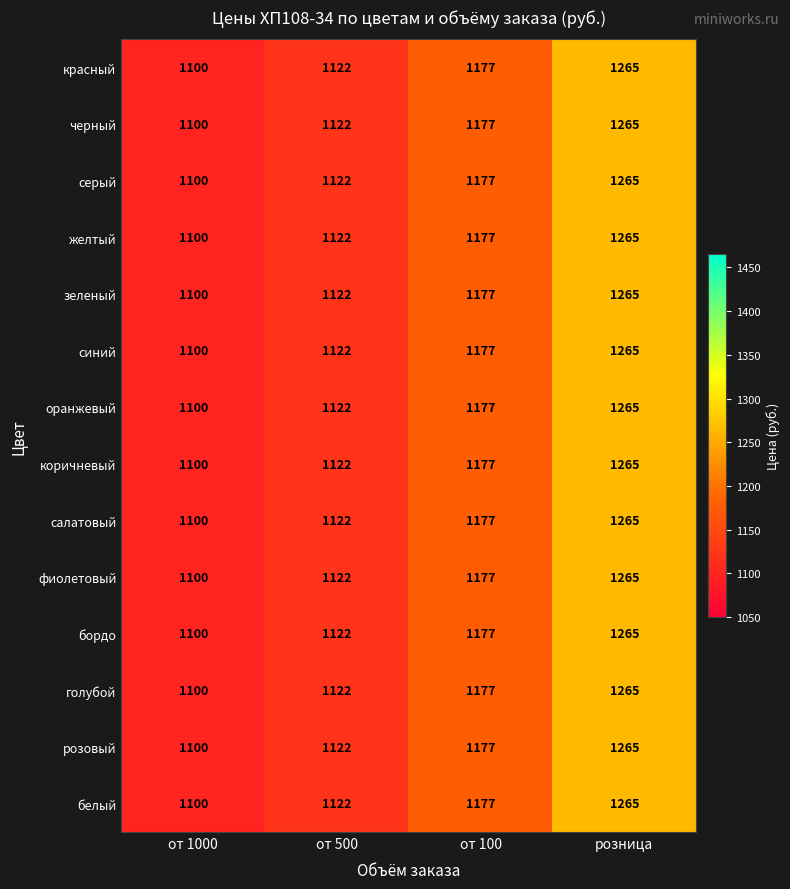

The value of серый at от 1000 is 1100. True or false?

True